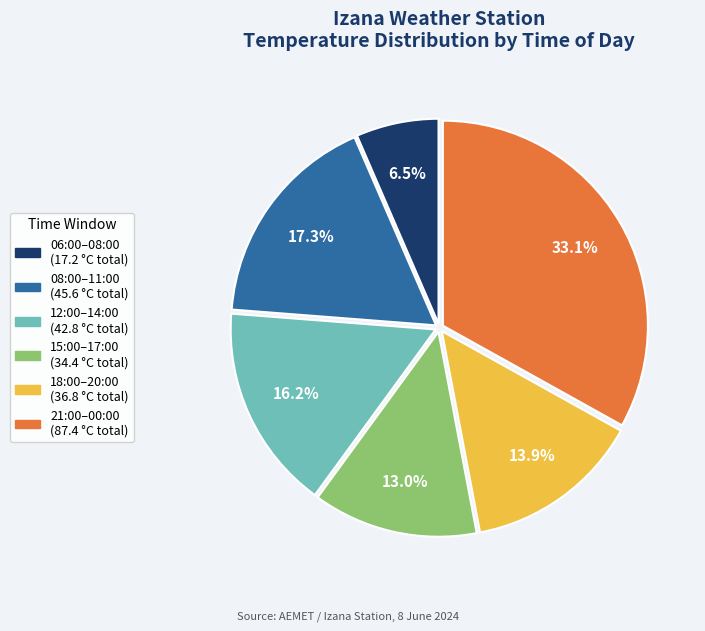

How many slices are in this pie chart?

6